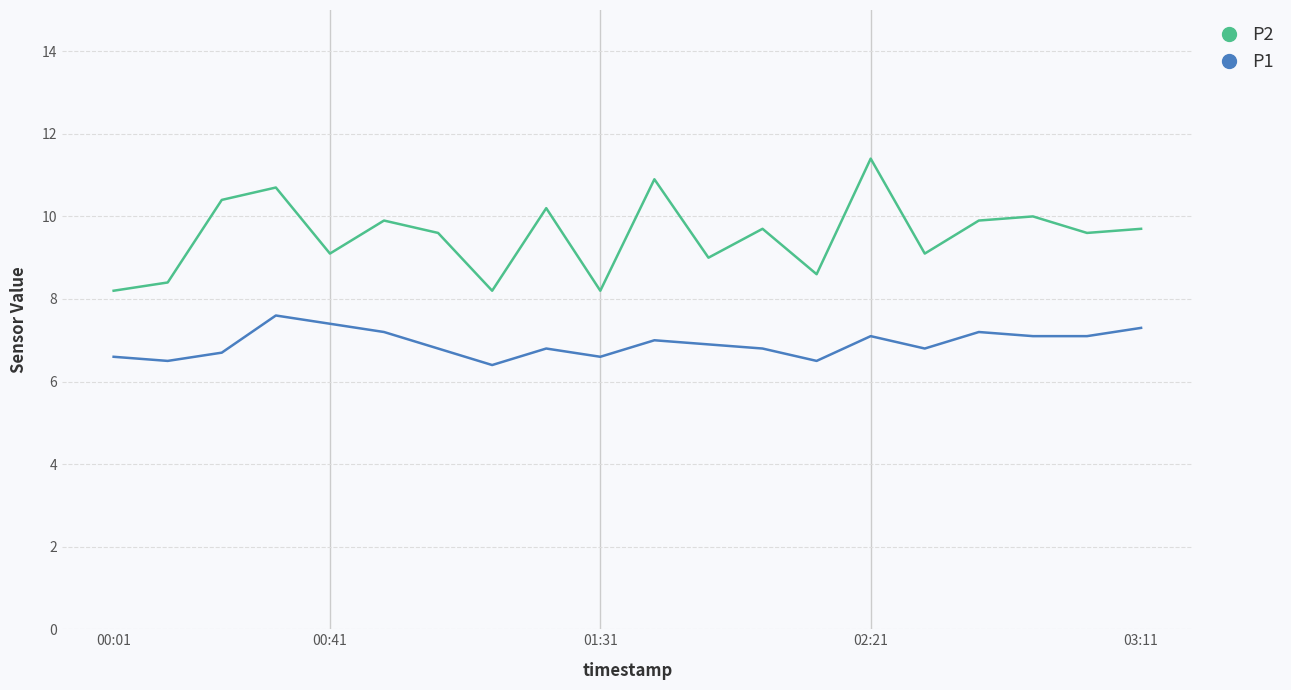

How many lines are shown in the chart?

2